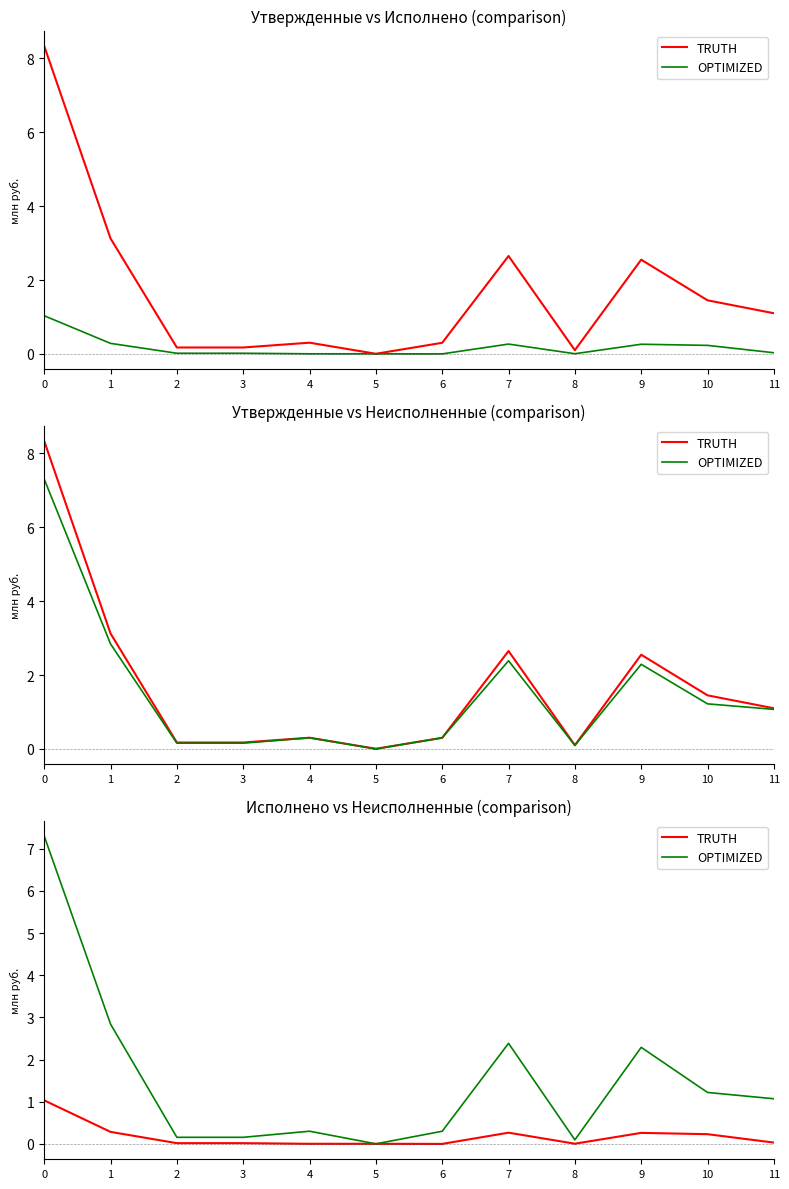

After their last crossing, which series has the higher values: TRUTH or OPTIMIZED?

OPTIMIZED